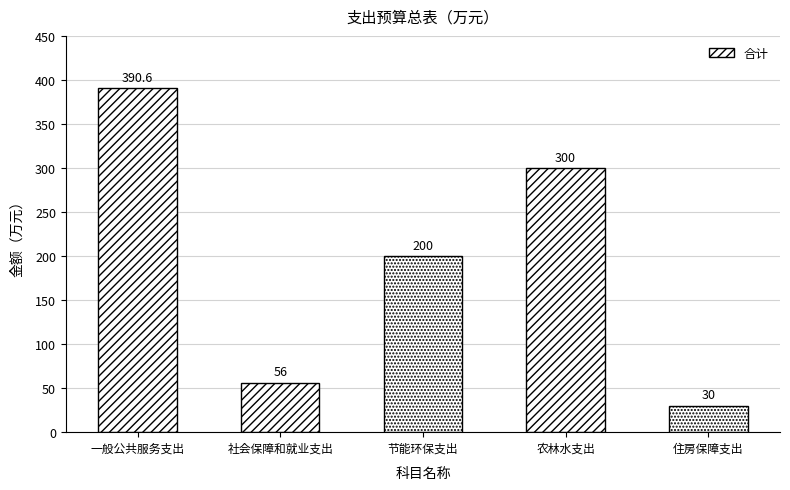

What value does the data have at 住房保障支出?

30.0